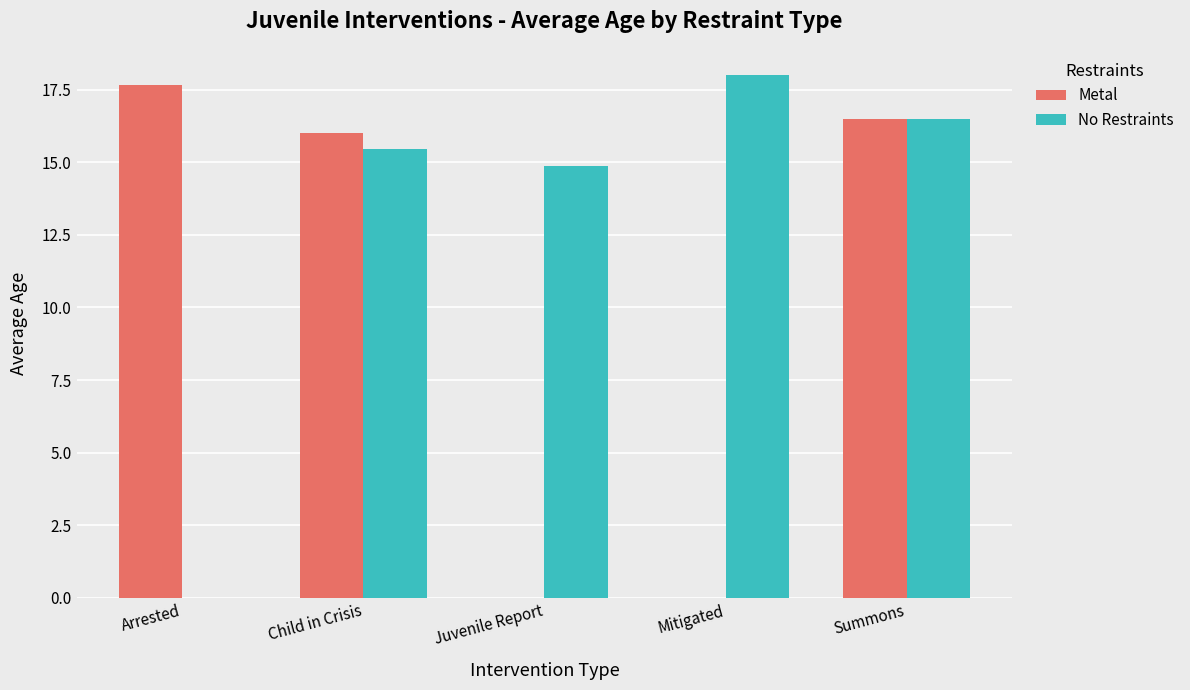

Which series has the largest total across all categories?

No Restraints